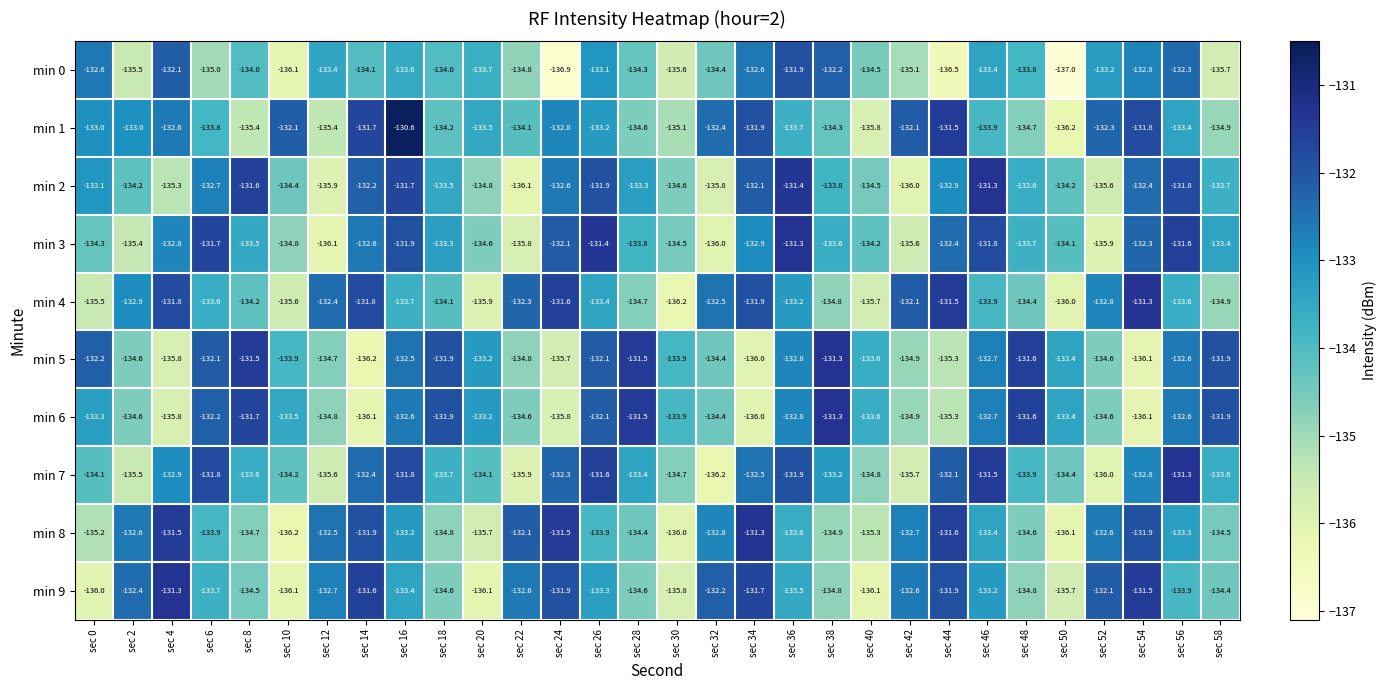

At which category is the sum across all series the highest?

sec 16